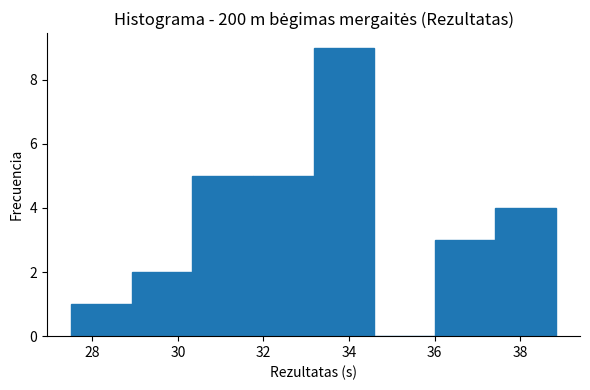

Reading left to right, transcribe this chart: for each bar, give the range it covers on the x-axis and its height. Neither the bar edges nor the heights are printed on the chart, so give them approximately, as read against the axes.

27.6 to 29.0: 1
29.0 to 30.4: 2
30.4 to 31.8: 5
31.8 to 33.2: 5
33.2 to 34.6: 9
34.6 to 36.0: 0
36.0 to 37.4: 3
37.4 to 38.8: 4